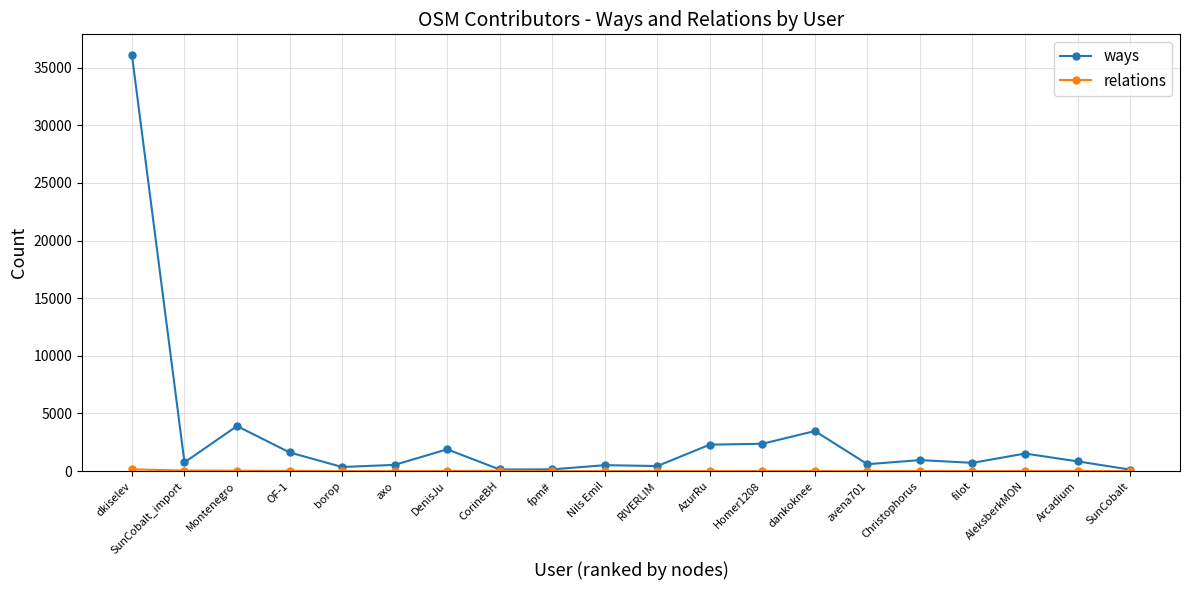

What is the label of the 9th point from the left?

fpm#